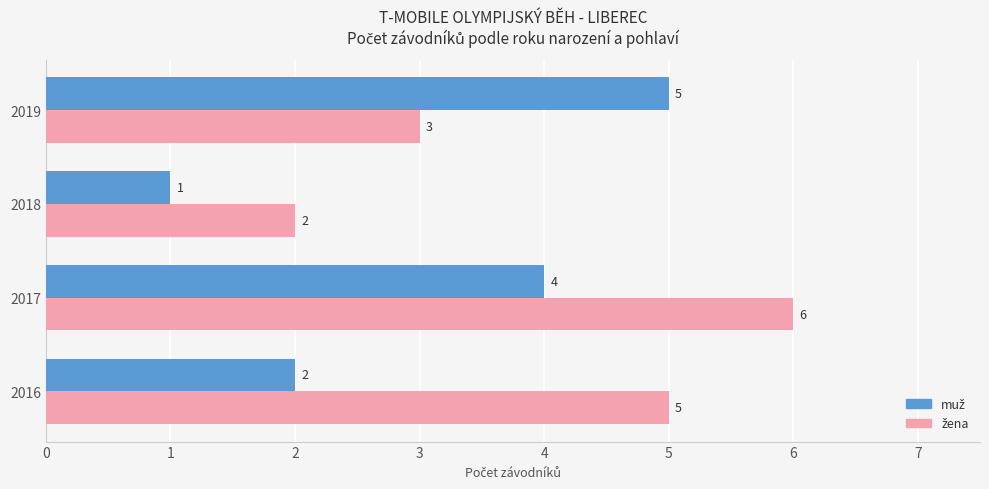

At which category does the chart reach its minimum across all series?

2018